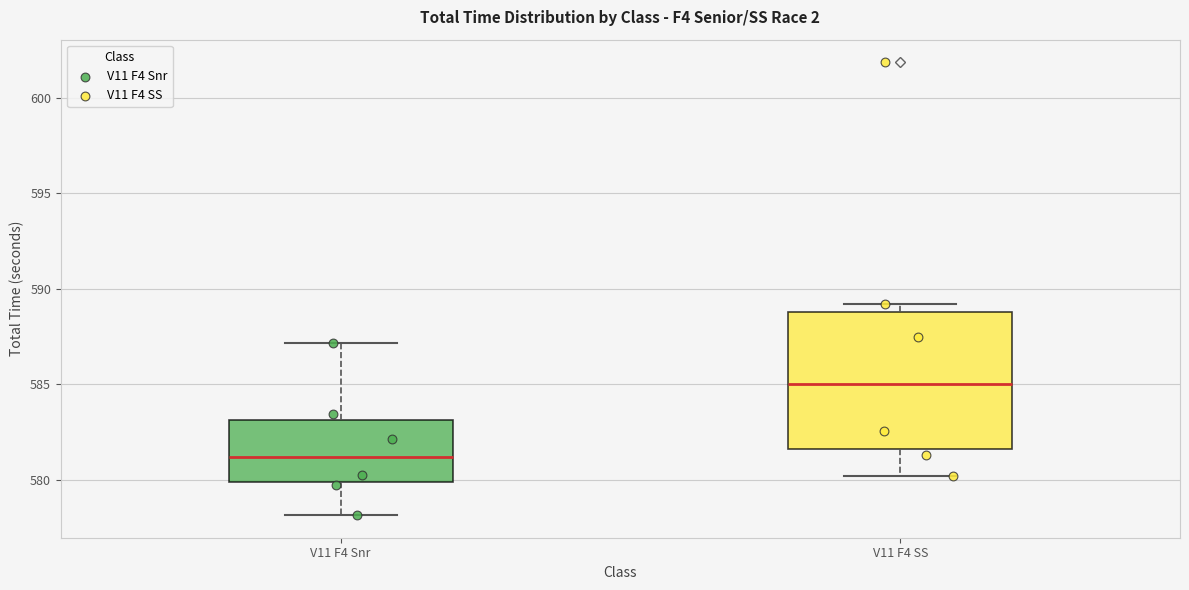

Reading left to right, transcribe this box plot: for each box, give where its median line is, the range the box spans, and where its two whiskers end, as read against the y-axis. The values are not printed on the chart, so give them approximately, as read against the axis.

V11 F4 Snr: median 581.0, box 580.0 to 583.0, whiskers 578.0 to 587.0
V11 F4 SS: median 585.0, box 581.5 to 589.0, whiskers 580.0 to 589.0 (just above the box's upper edge)